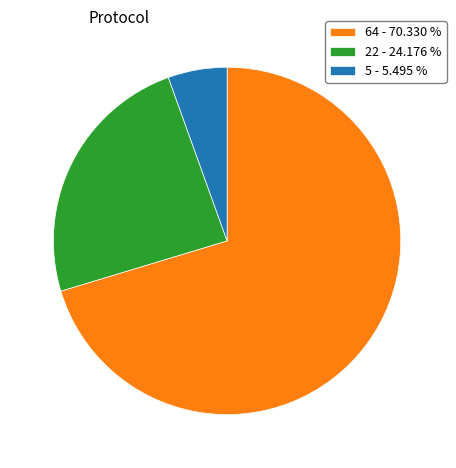

Which category has the biggest portion of the pie?

64 - 70.330 %